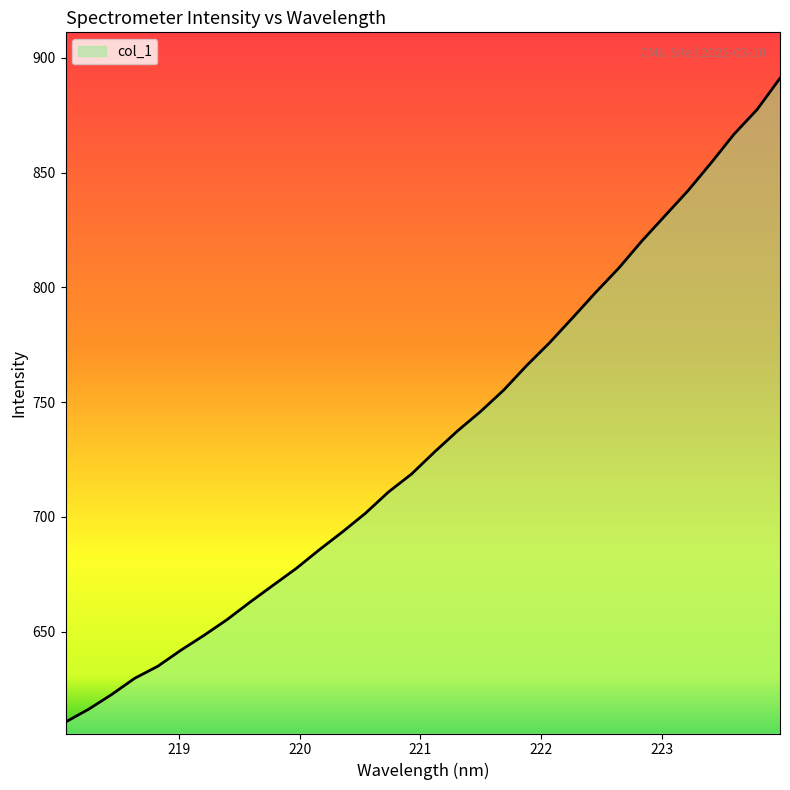

What is the difference between the maximum and minimum values?

280.4